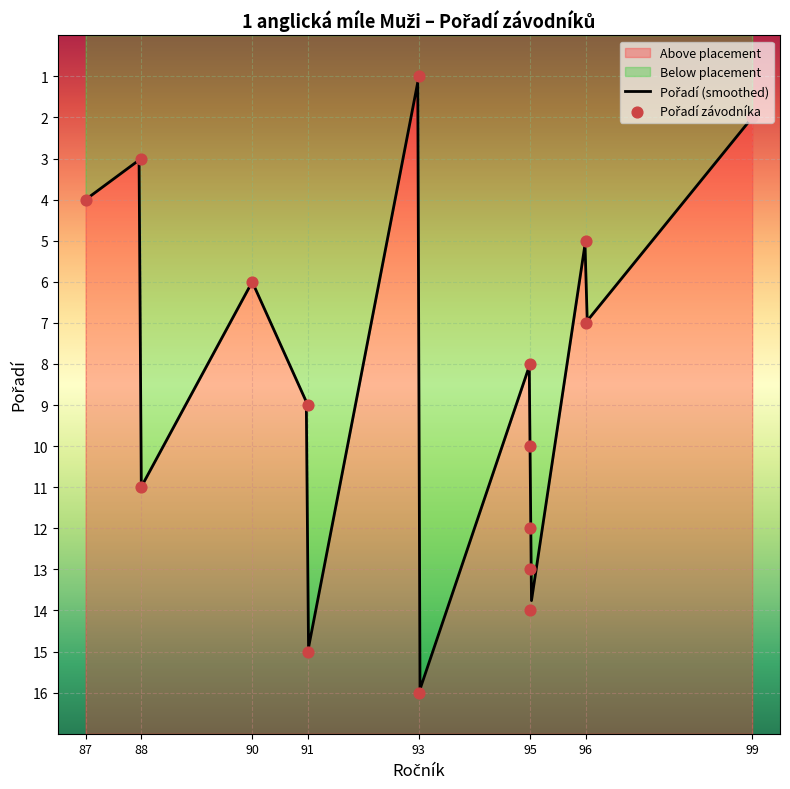

Approximately how many times larger is the value at 93 compared to 91?

1.8